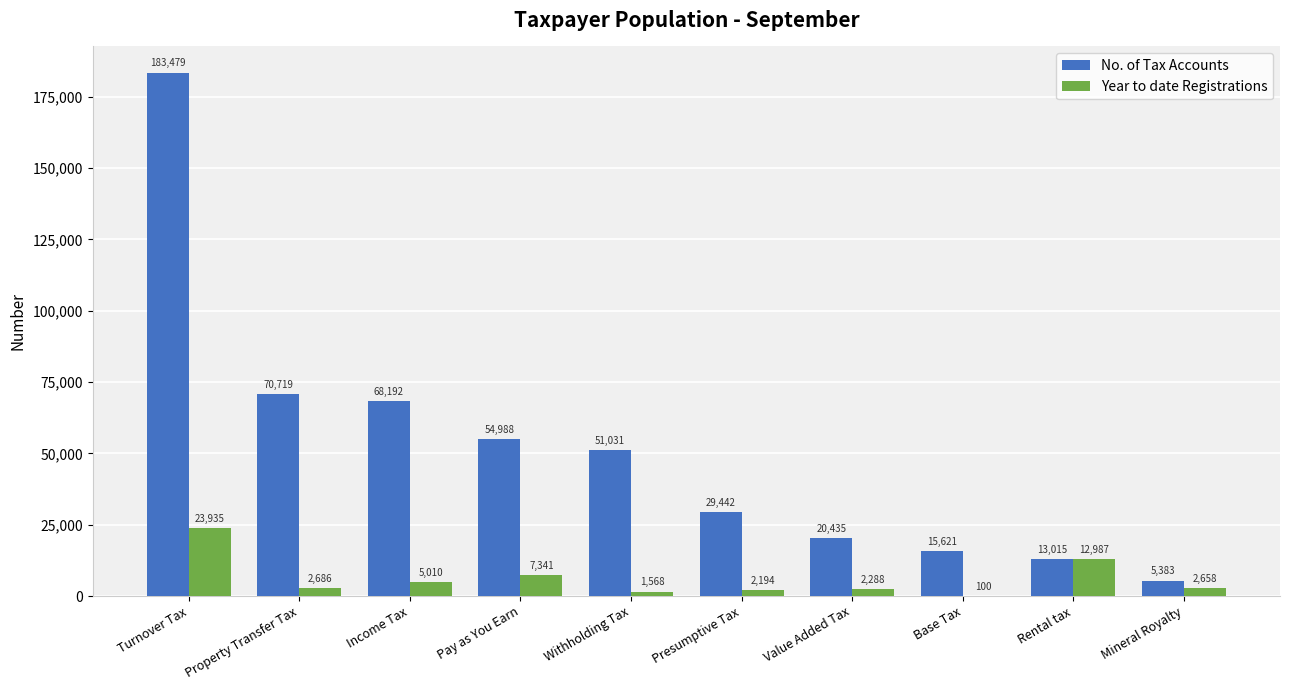

Which series changed the most between Value Added Tax and Base Tax?

No. of Tax Accounts